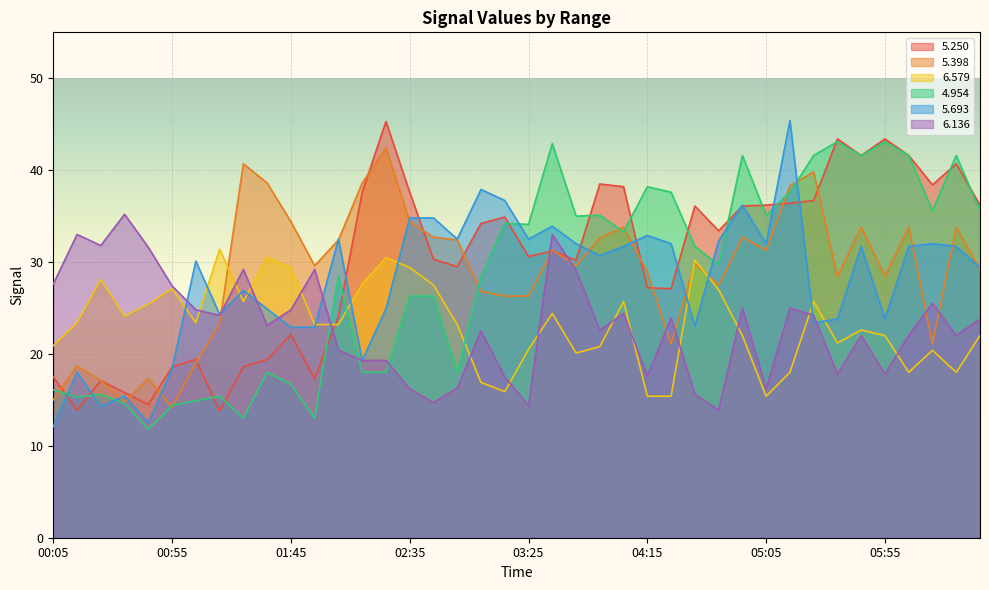

How many distinct data groups are displayed?

6